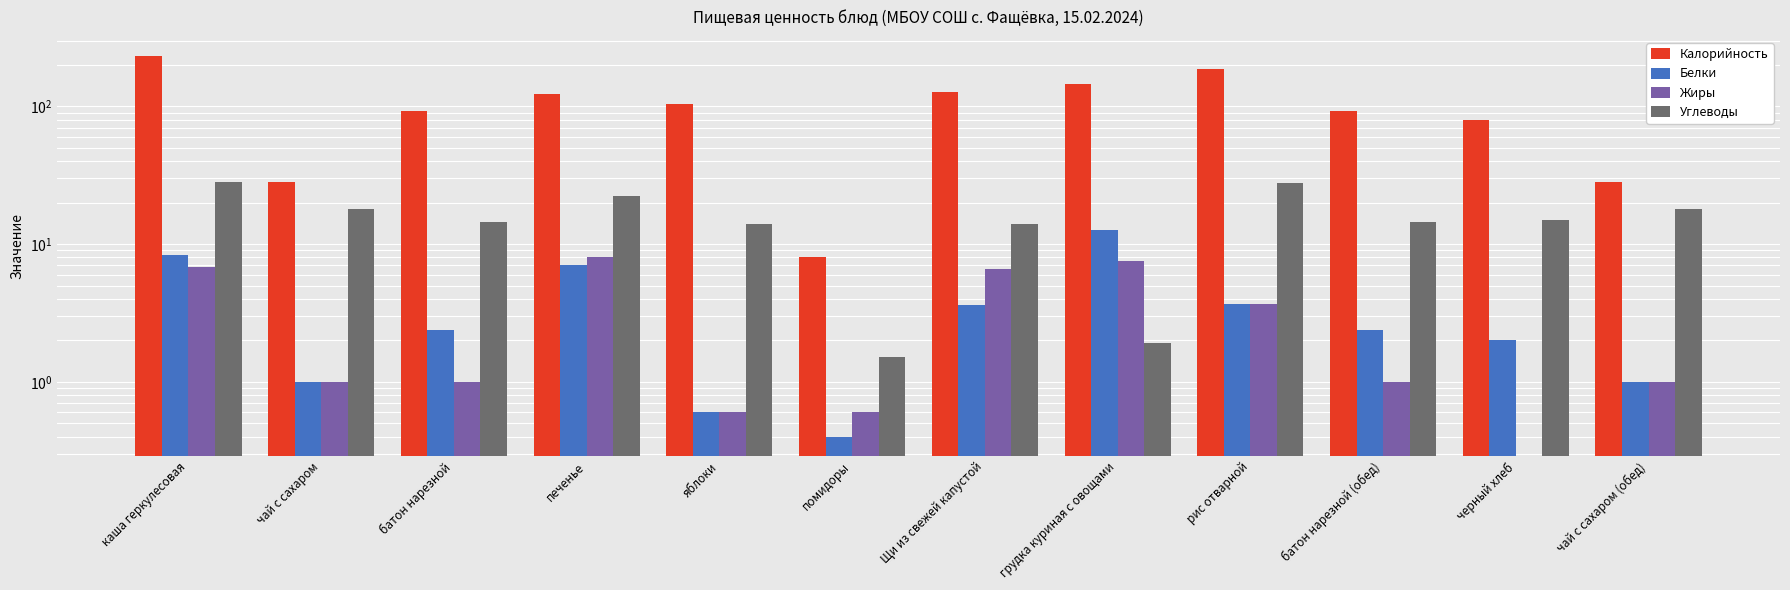

Reading left to right, list all the values displayed in this chart.

Калорийность: 232.0	28.0	92.8	123.0	104.0	8.0	128.0	146.2	187.8	92.8	79.8	28.0
Белки: 8.4	1.0	2.4	7.0	0.6	0.4	3.6	12.7	3.6	2.4	2.0	1.0
Жиры: 6.8	1.0	1.0	8.0	0.6	0.6	6.6	7.6	3.7	1.0	0.0	1.0
Углеводы: 28.3	18.0	14.4	22.2	14.0	1.5	14.0	1.9	27.7	14.4	15.0	18.0